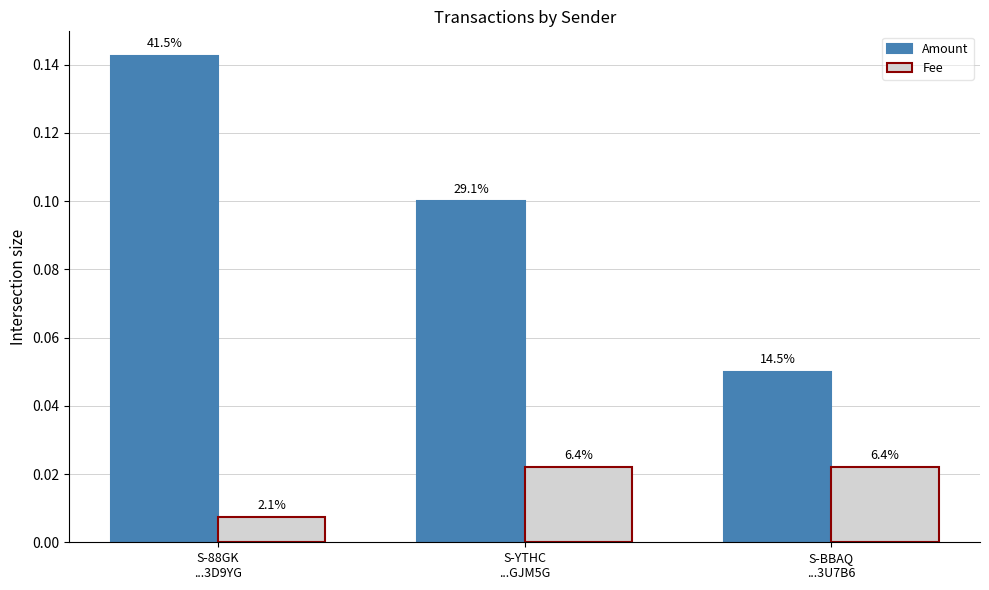

Are the bars horizontal?

No